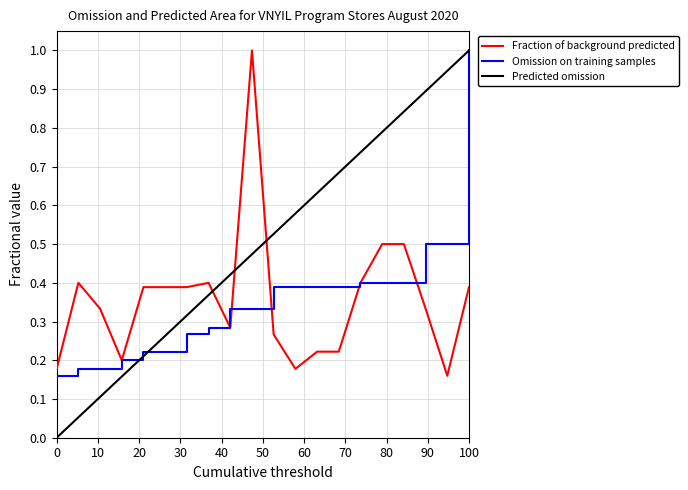

True or false: Fraction of background predicted and Predicted omission cross at least once.

True